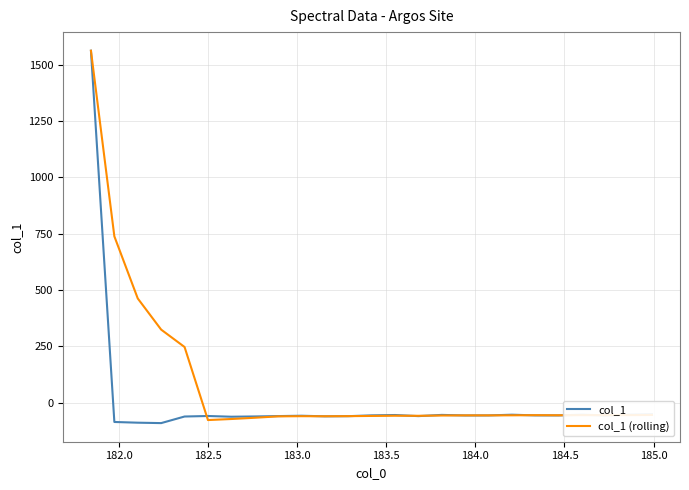

True or false: col_1 (rolling) has more than 1 interior local peaks.

True